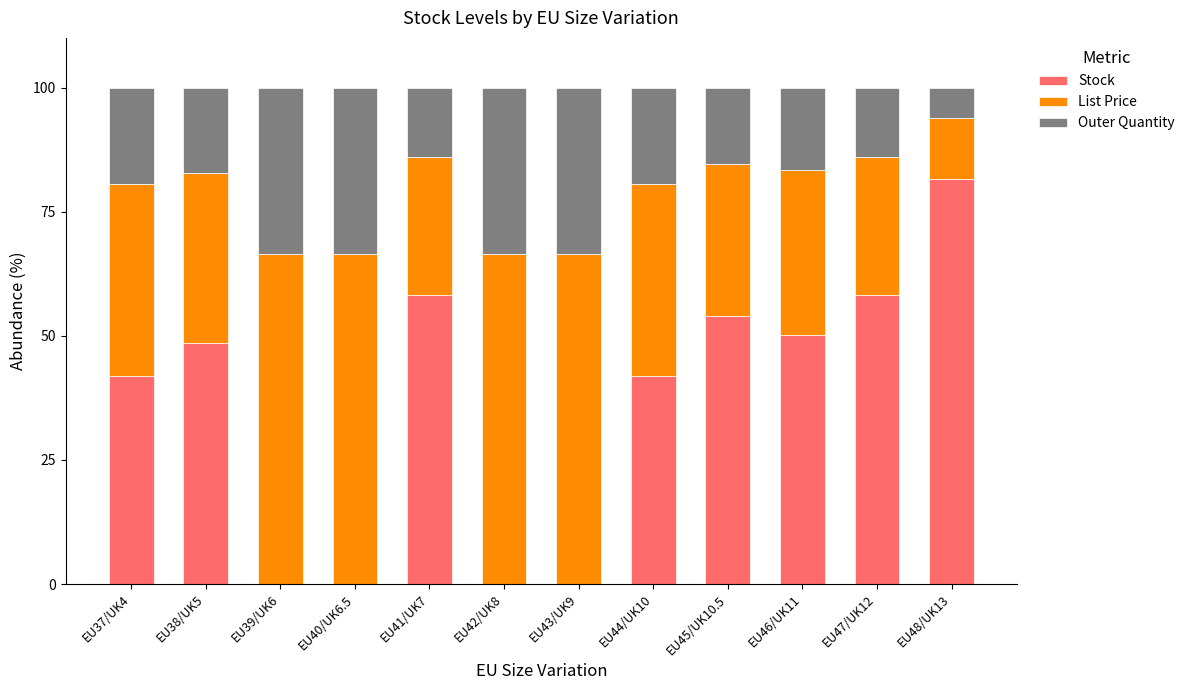

True or false: Stock has a value of 75.8 at EU45/UK10.5.

False